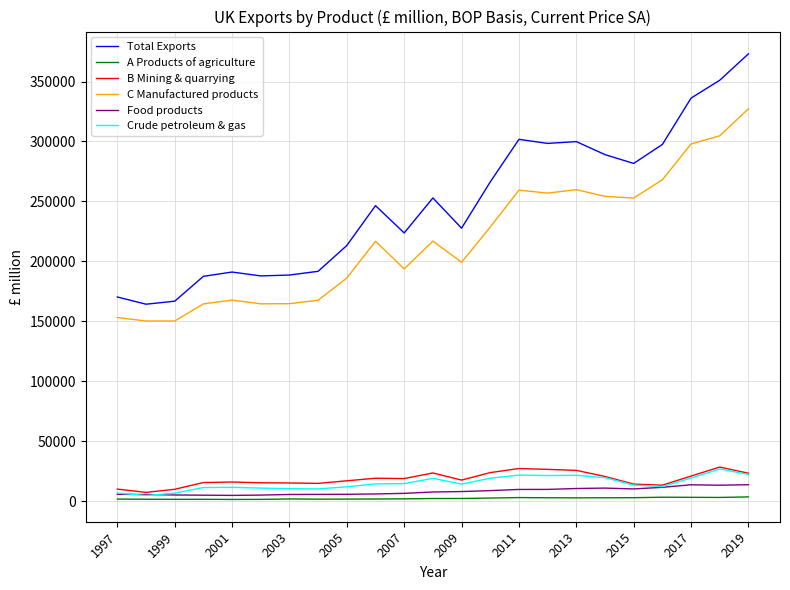

What is the difference between the maximum and second lowest values in the C Manufactured products series?

177074